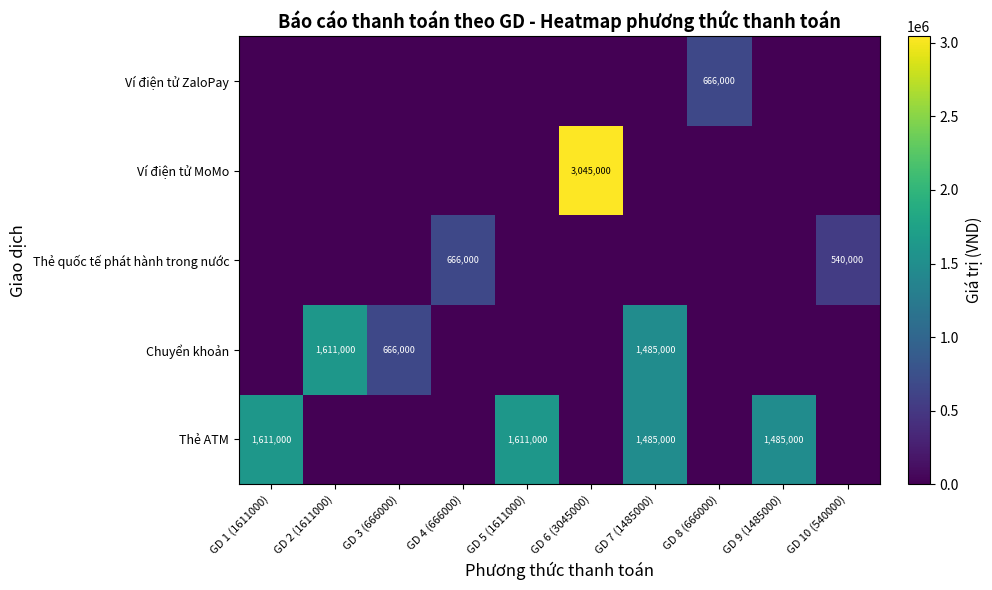

True or false: Thẻ ATM has a value of -810552 at GD 6 (3045000).

False